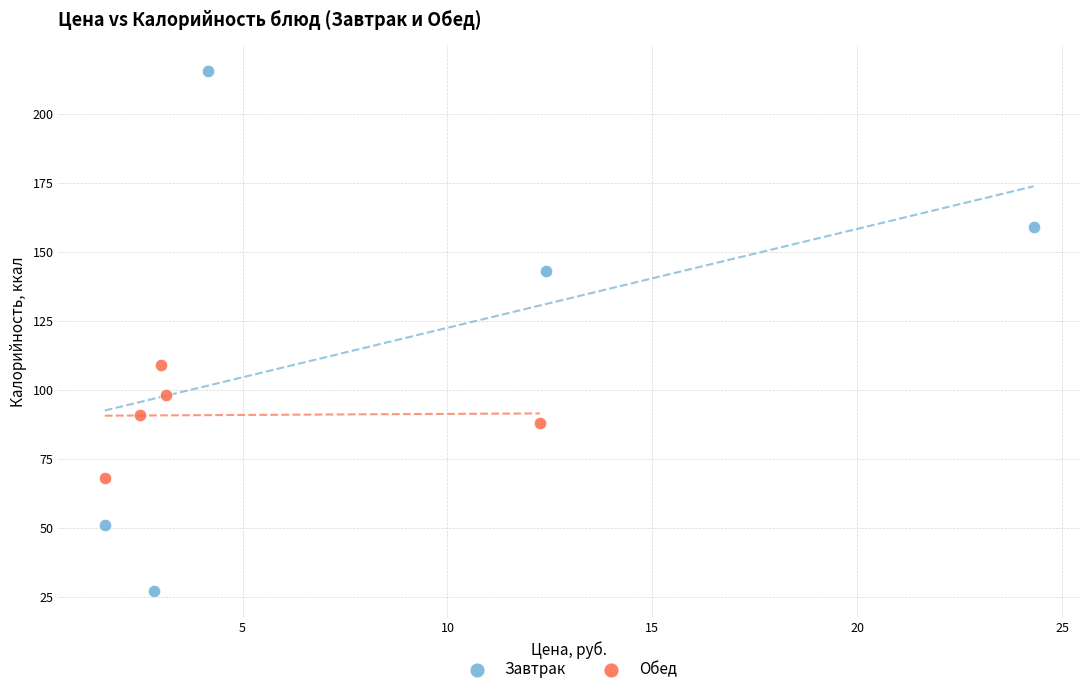

Which series contains the lowest Y value?

Завтрак